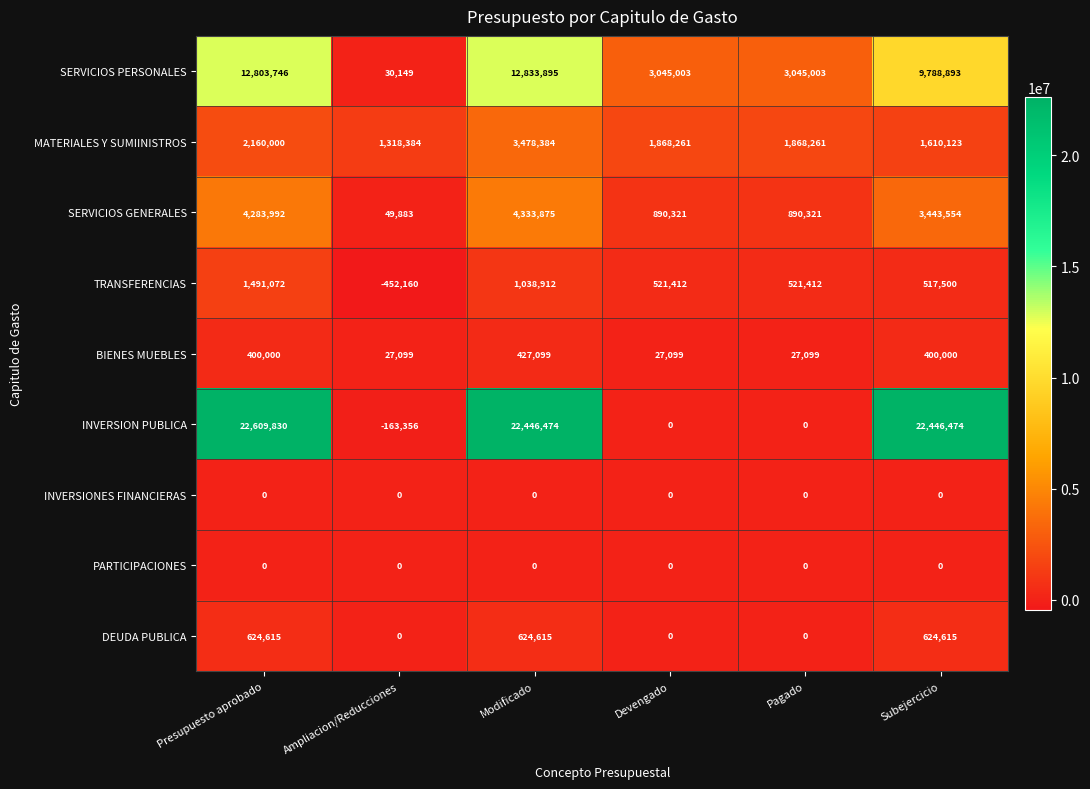

How many data points in SERVICIOS PERSONALES are less than 9788893?

3